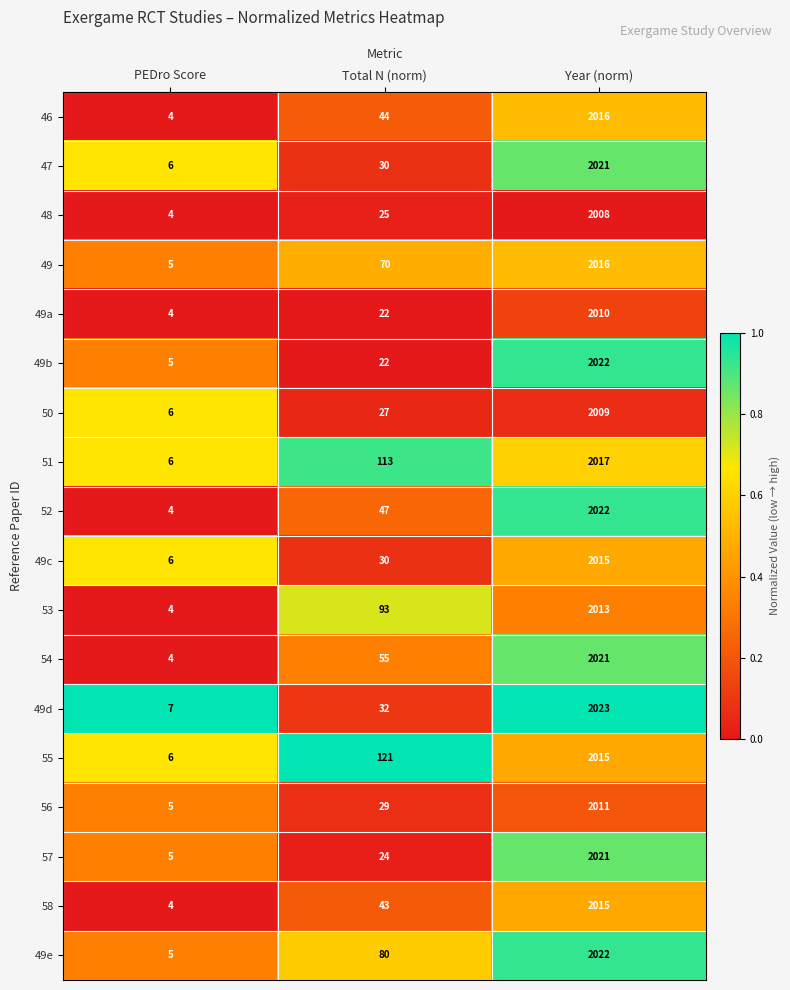

At which category is the sum across all series the highest?

Year (norm)